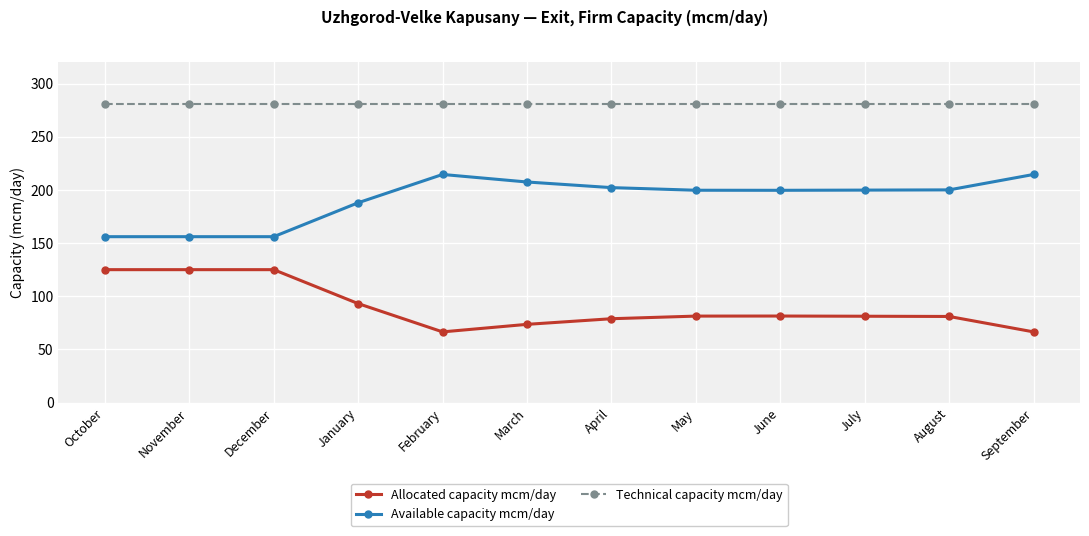

Is the value of Technical capacity mcm/day at April greater than the value of Allocated capacity mcm/day at May?

Yes